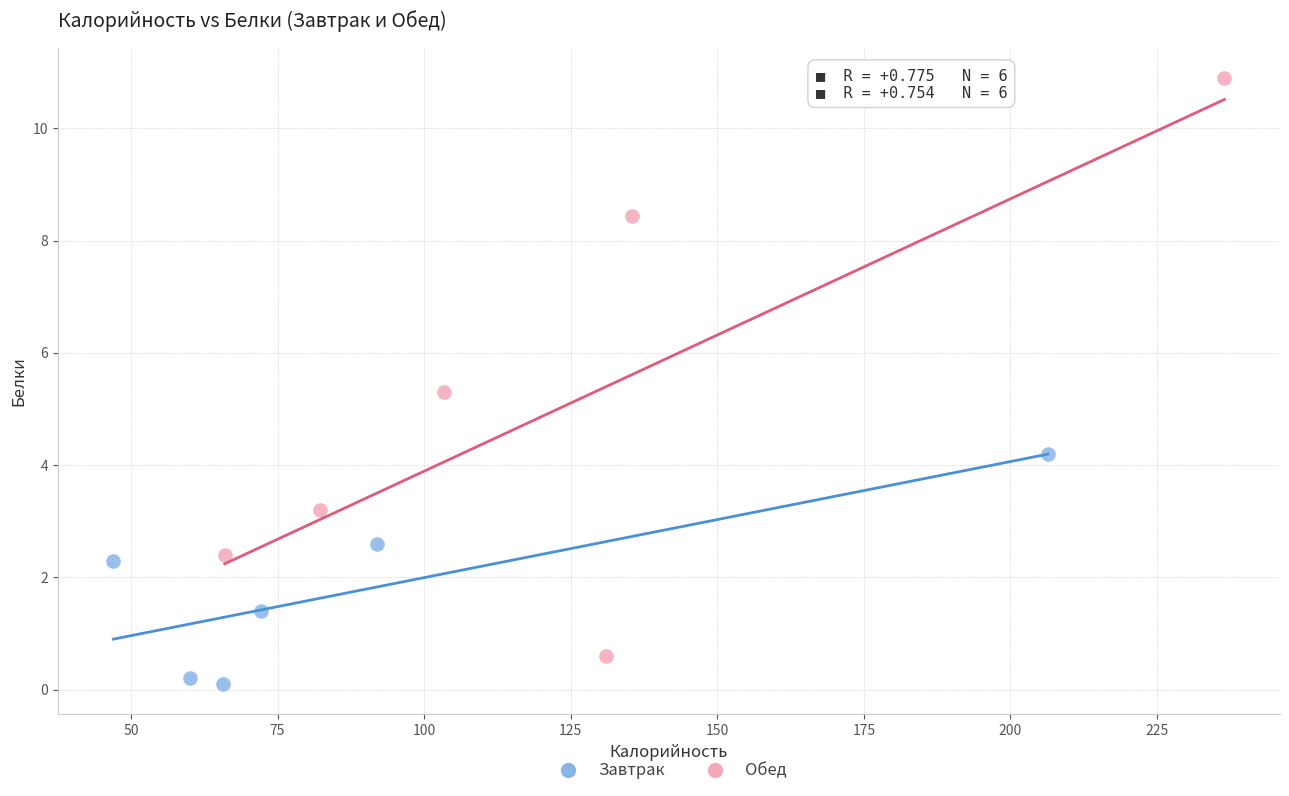

Which series reaches the maximum Y coordinate?

Обед